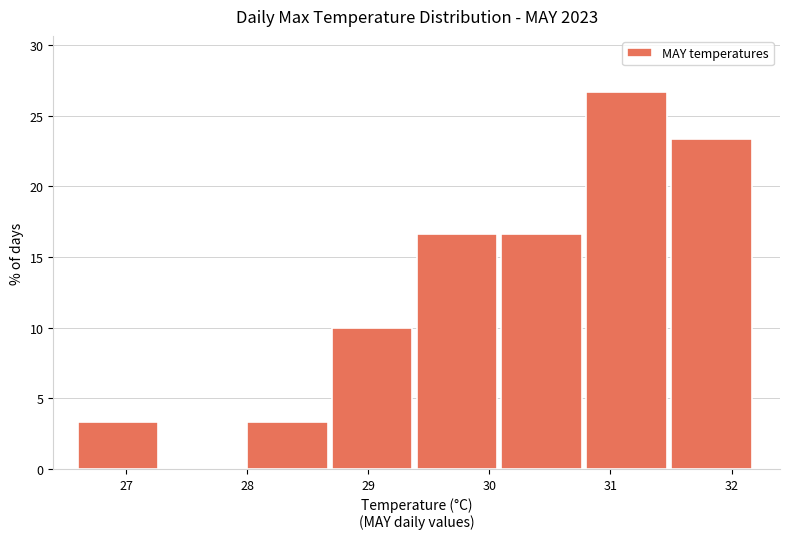

Which range on the x-axis has the tallest bar?

30.8 to 31.5